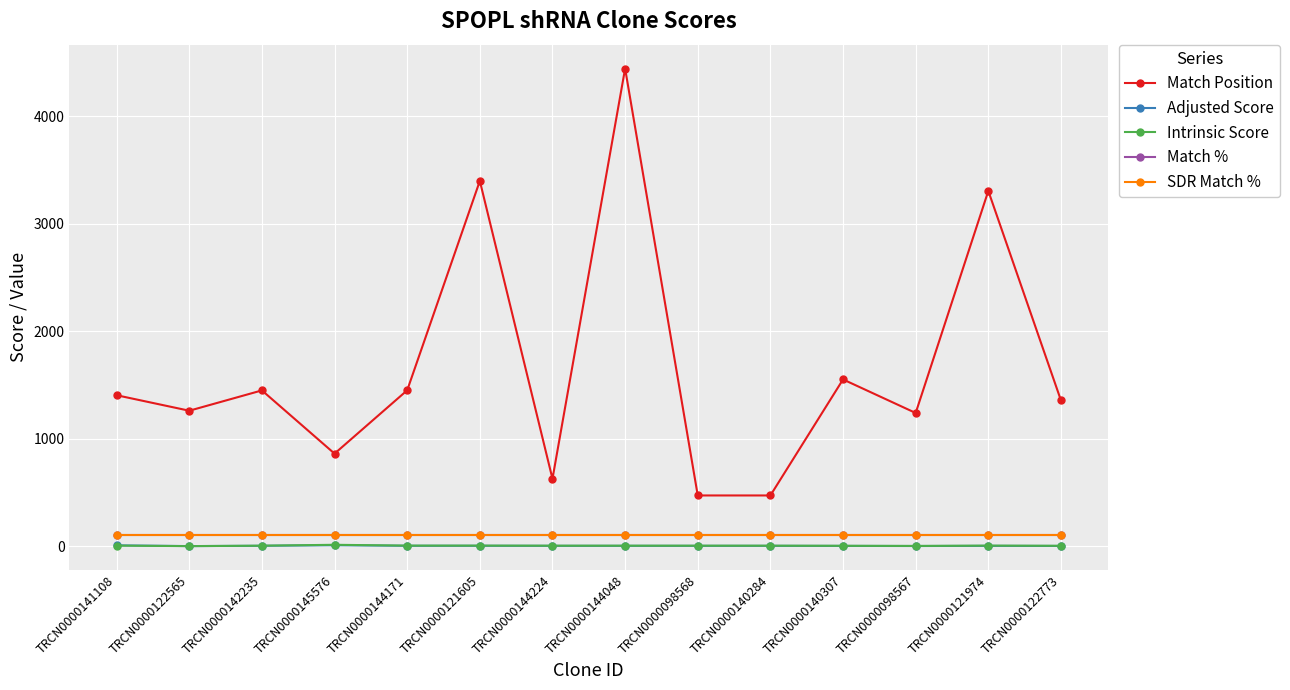

True or false: Match % and SDR Match % cross at least once.

False